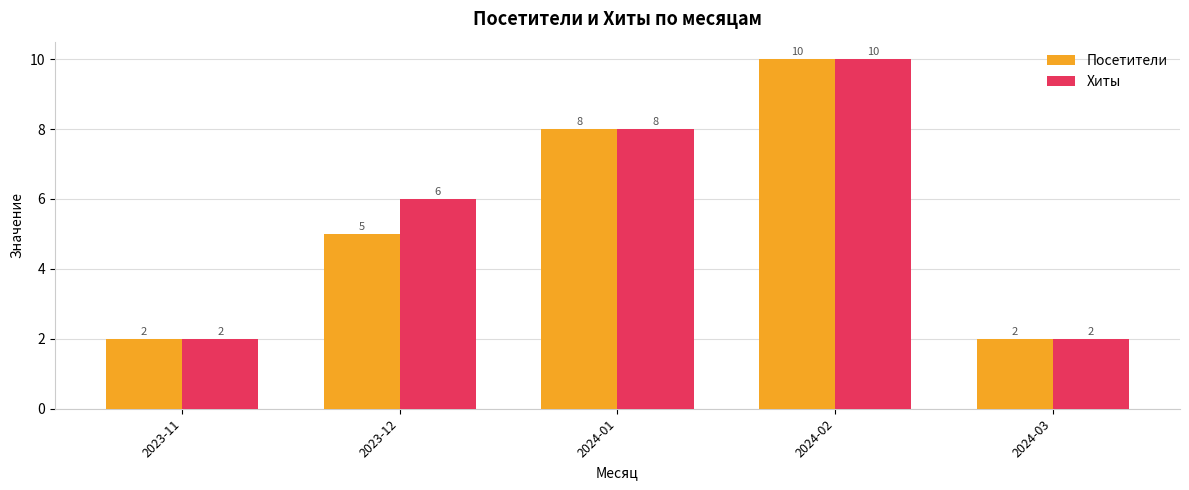

What is the label of the 2nd bar from the left?

2023-12